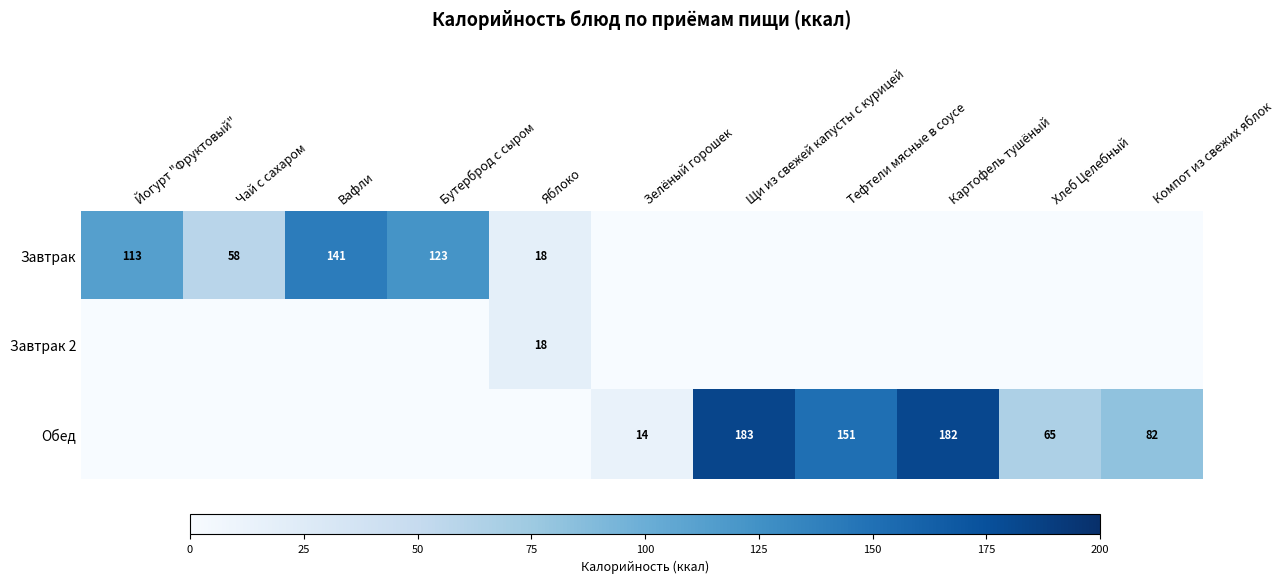

True or false: Завтрак 2 has a value of 18 at Яблоко.

True